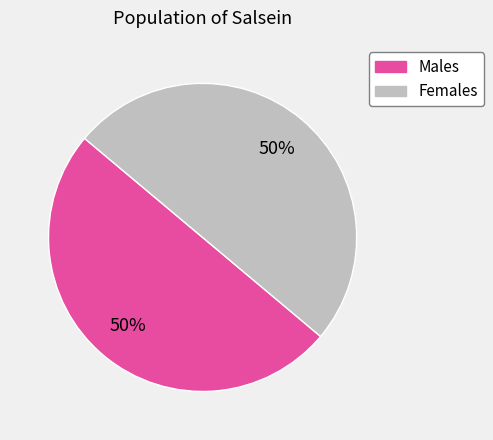

To the nearest percent, what is the average slice percentage?

50%